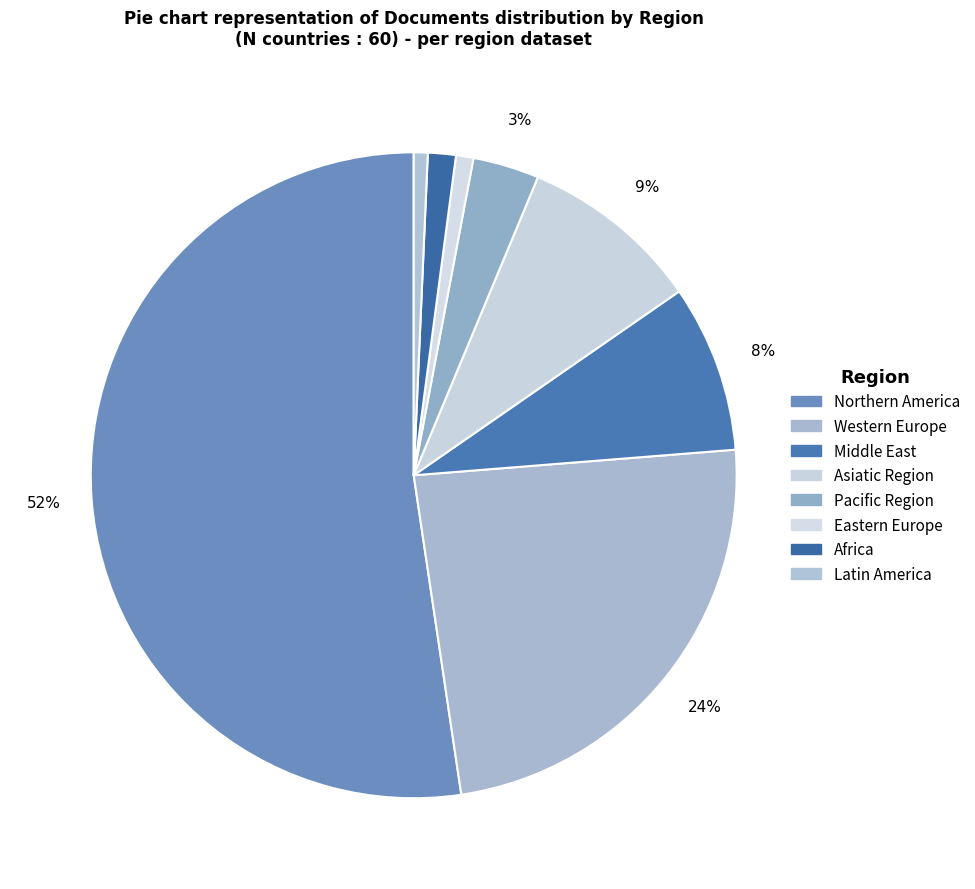

Rank the categories by value from highest to lowest.

Northern America, Western Europe, Asiatic Region, Middle East, Pacific Region, Africa, Eastern Europe, Latin America